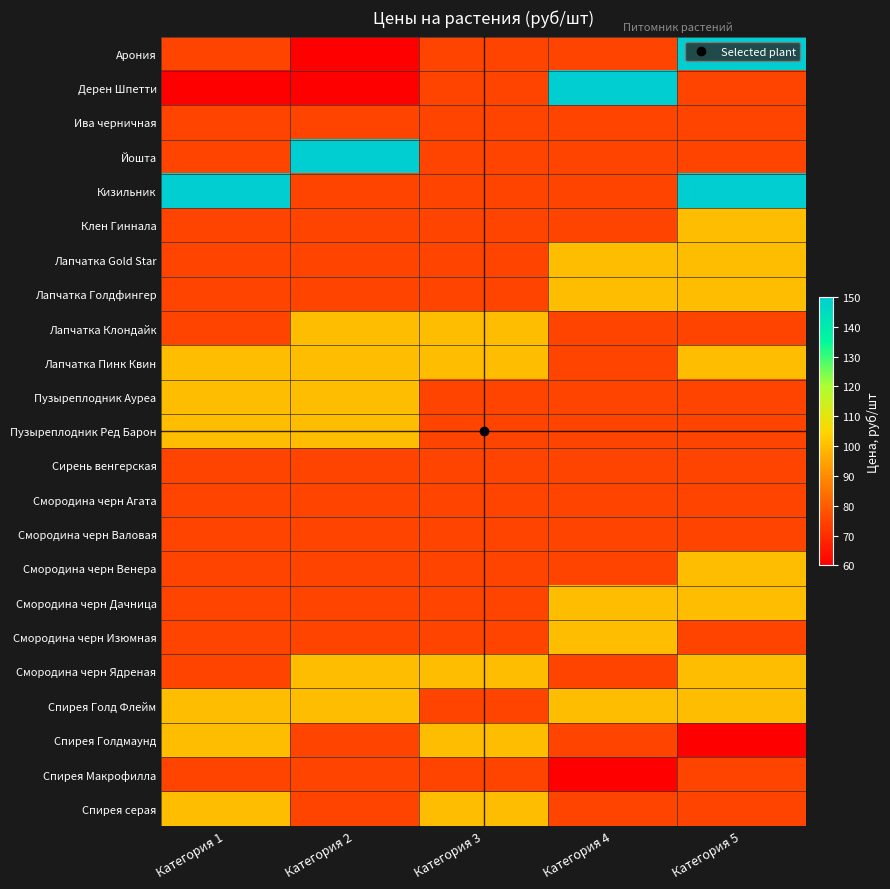

How many series are shown in this chart?

23